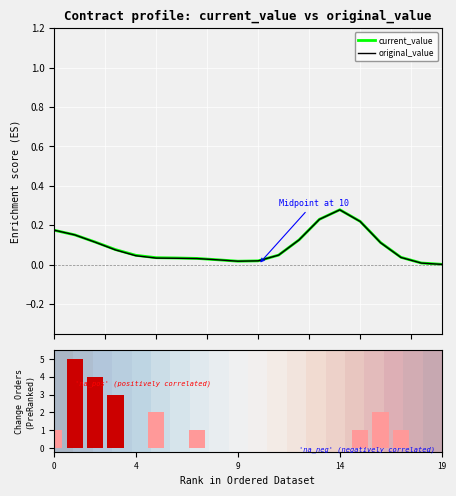

What is the difference between the maximum and minimum values in the original_value series?

0.3